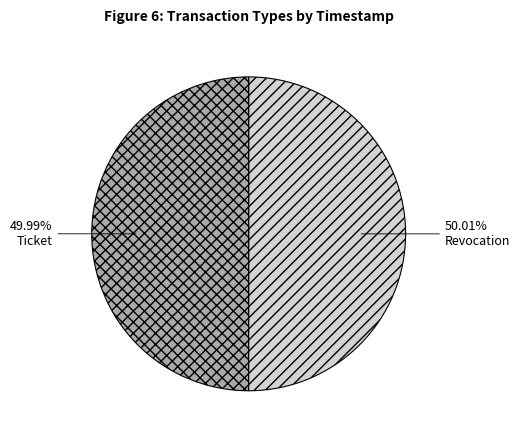

Combined, do Ticket and Revocation account for over 50%?

Yes